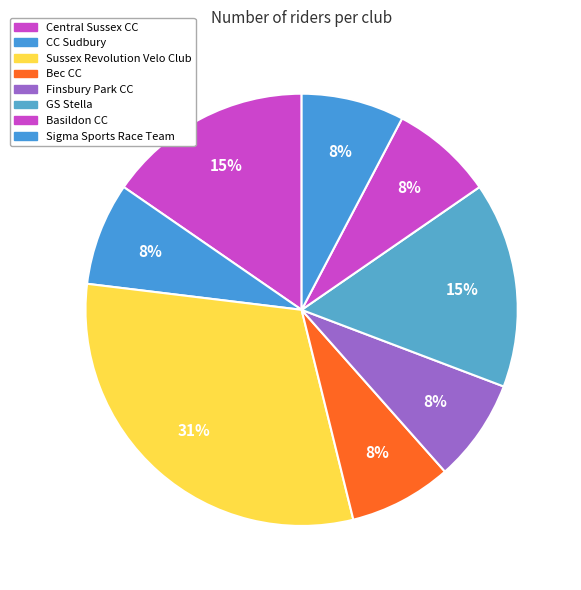

True or false: Basildon CC accounts for 1% of the total.

False